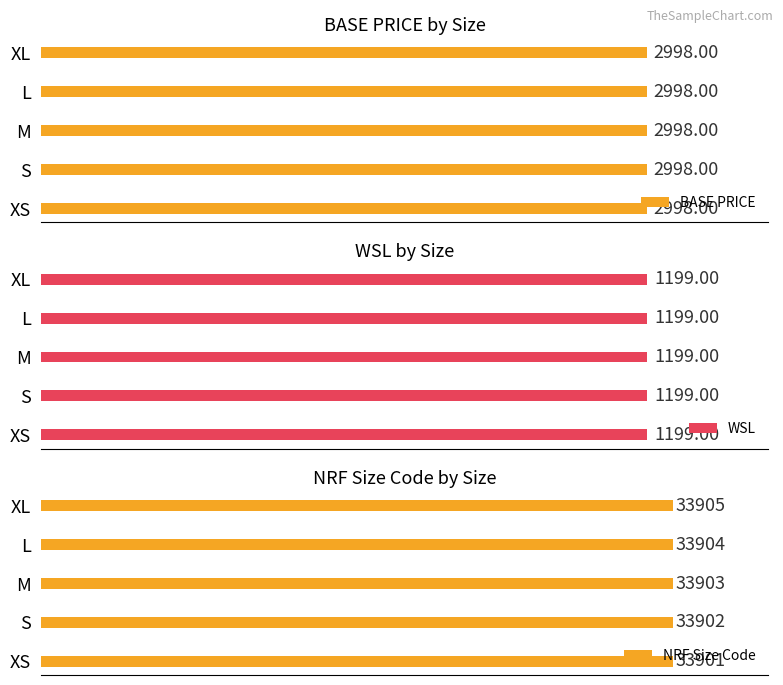

At which label is NRF Size Code closest to 33903?

M